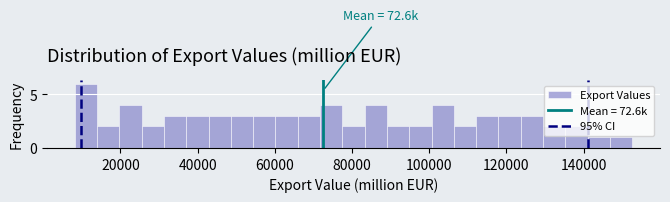

Around what value on the x-axis is the tallest bar? Give the approximate position of its centre, as read against the axis.

12000